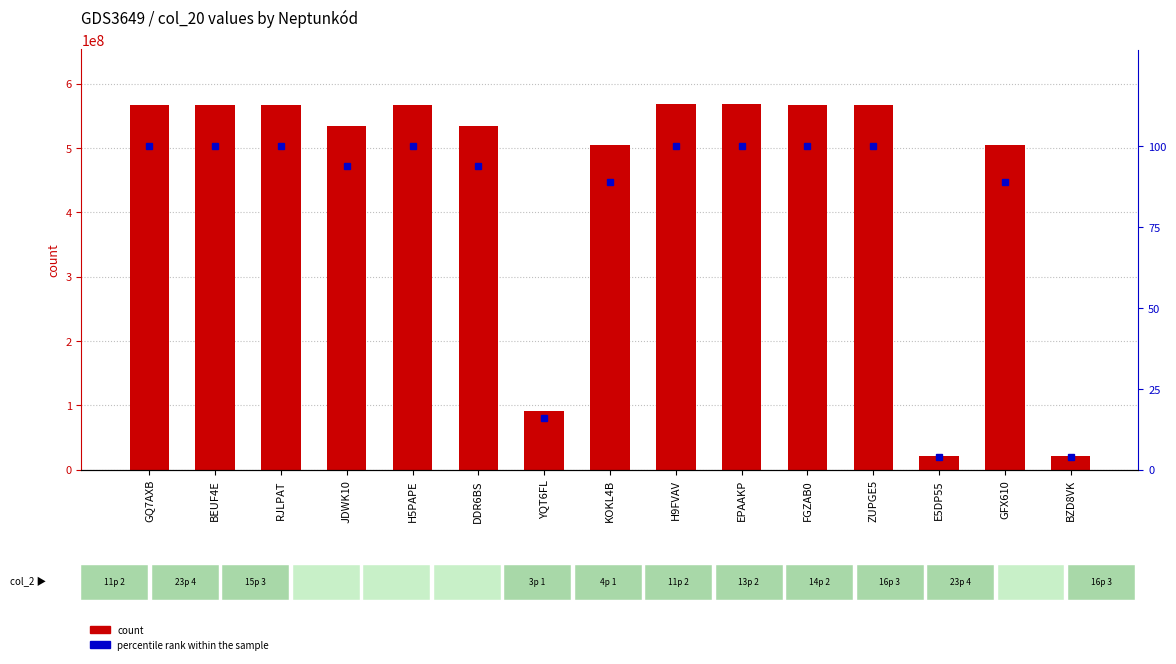

At which category is the sum across all series the highest?

EPAAKP